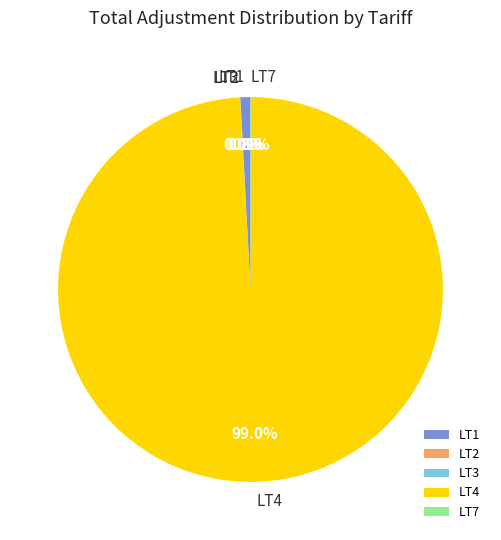

Which slice represents more than half of the pie?

LT4